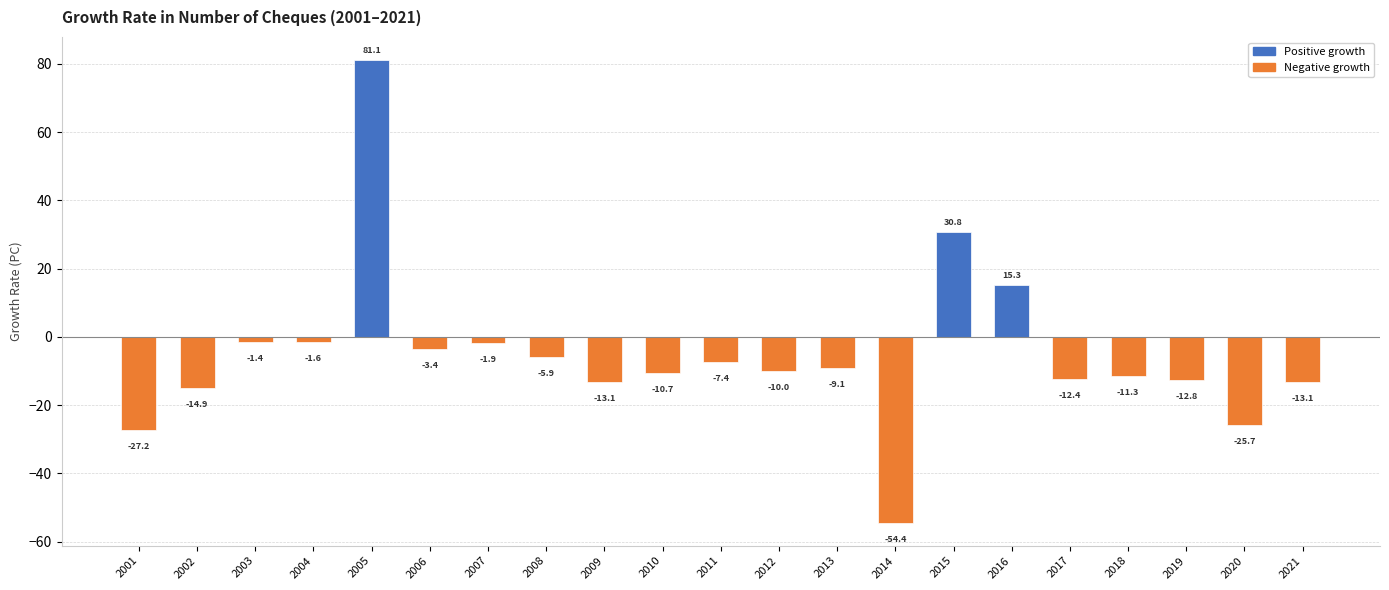

How many positive values are there?

3